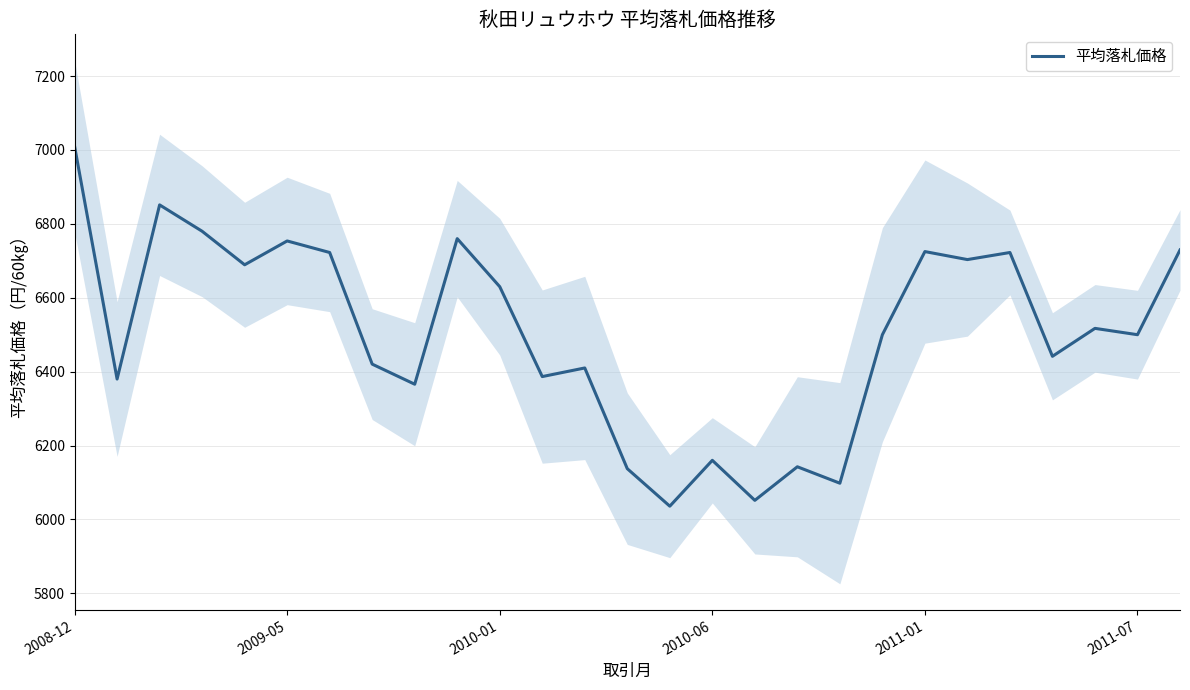

What is the greatest value displayed?

7010.0